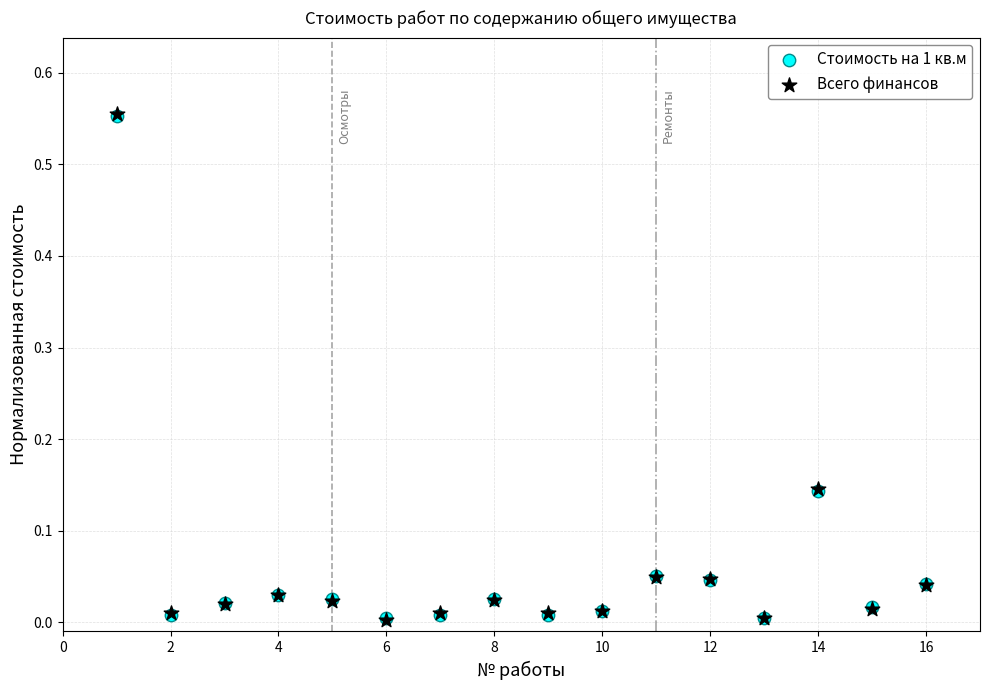

Which series has the largest Y range (max minus min)?

Всего финансов